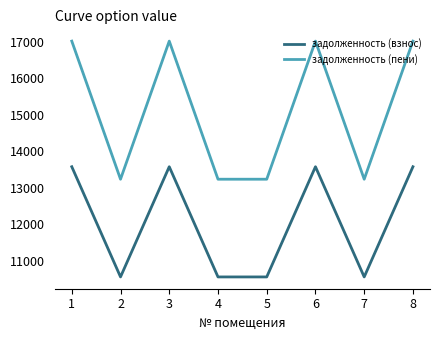

What is the sum of the задолженность (пени) values at 1 and 3?

34020.8